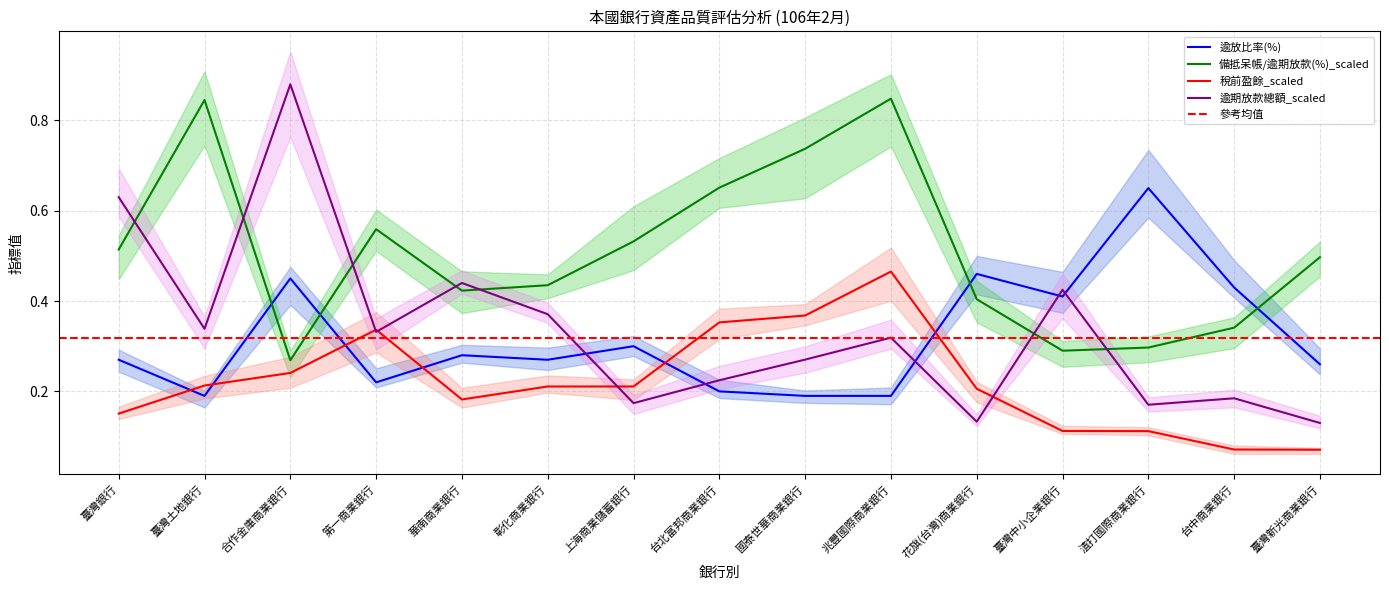

What is the label of the 3rd point from the left?

合作金庫商業銀行